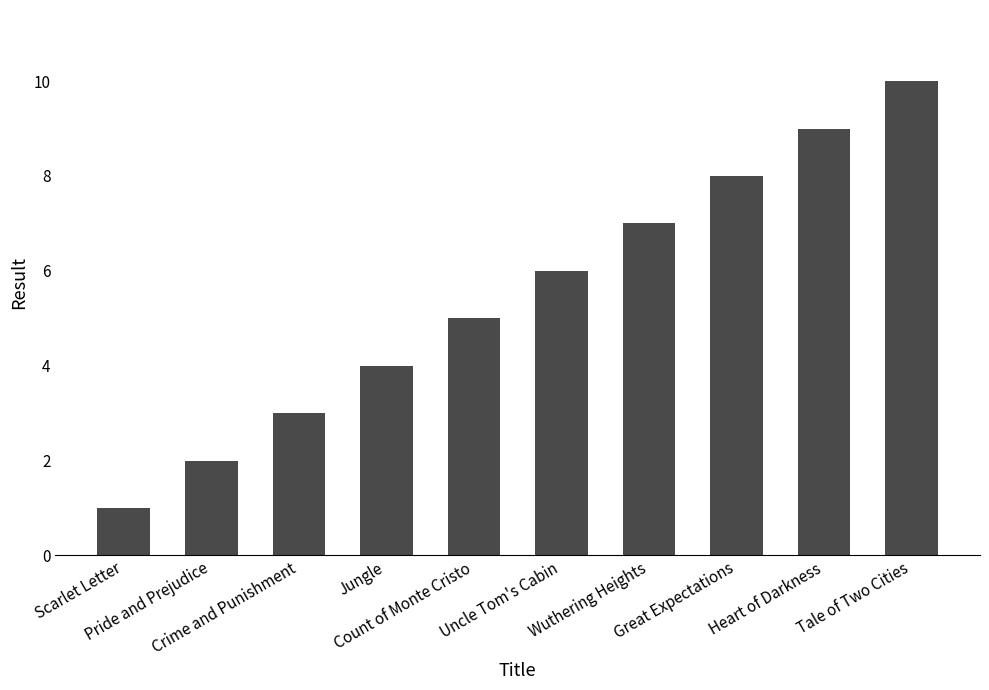

Is it true that the value at Tale of Two Cities is 10?

True